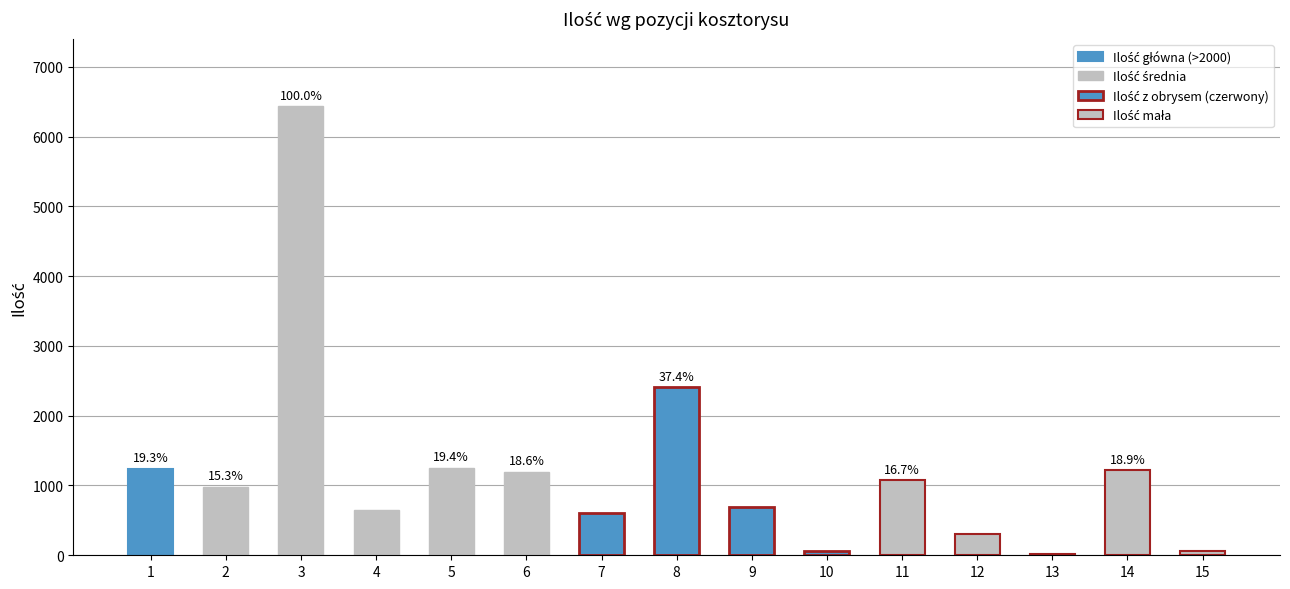

What is the ratio of the value at 7 to the value at 11?

0.6